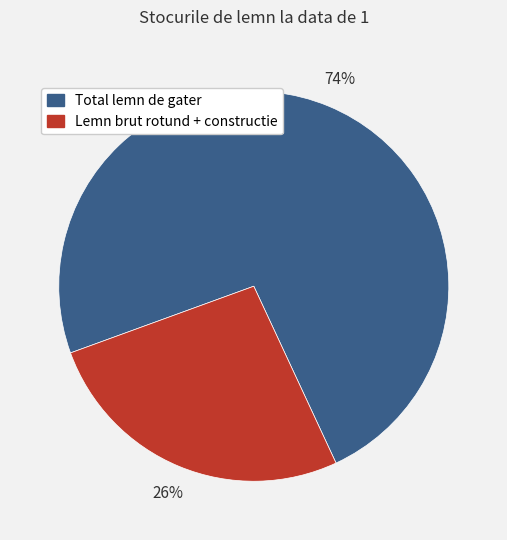

Rank the categories by value from highest to lowest.

Total lemn de gater, Lemn brut rotund + constructie